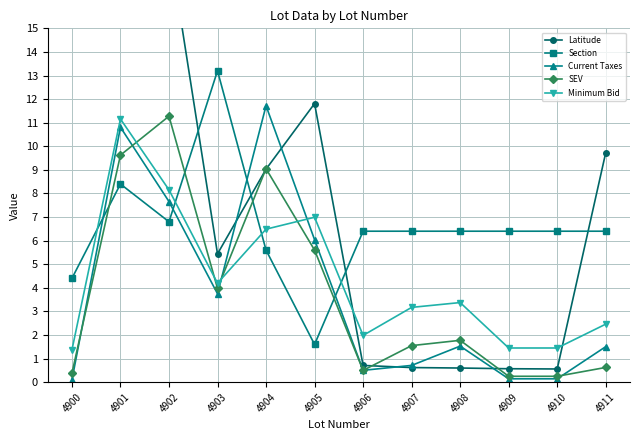

The value of SEV at 4910 is 0.2. True or false?

True